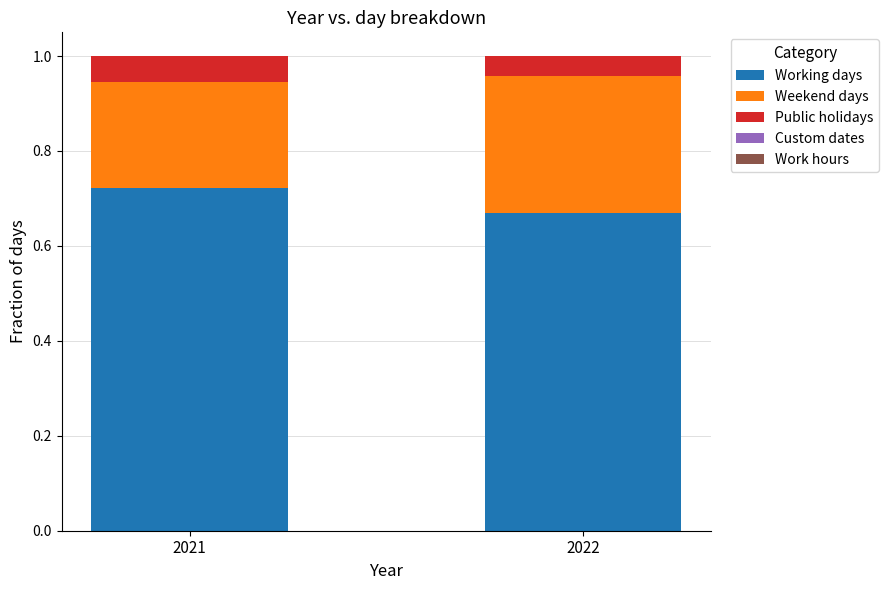

True or false: Working days has a value of 0.9 at 2022.

False